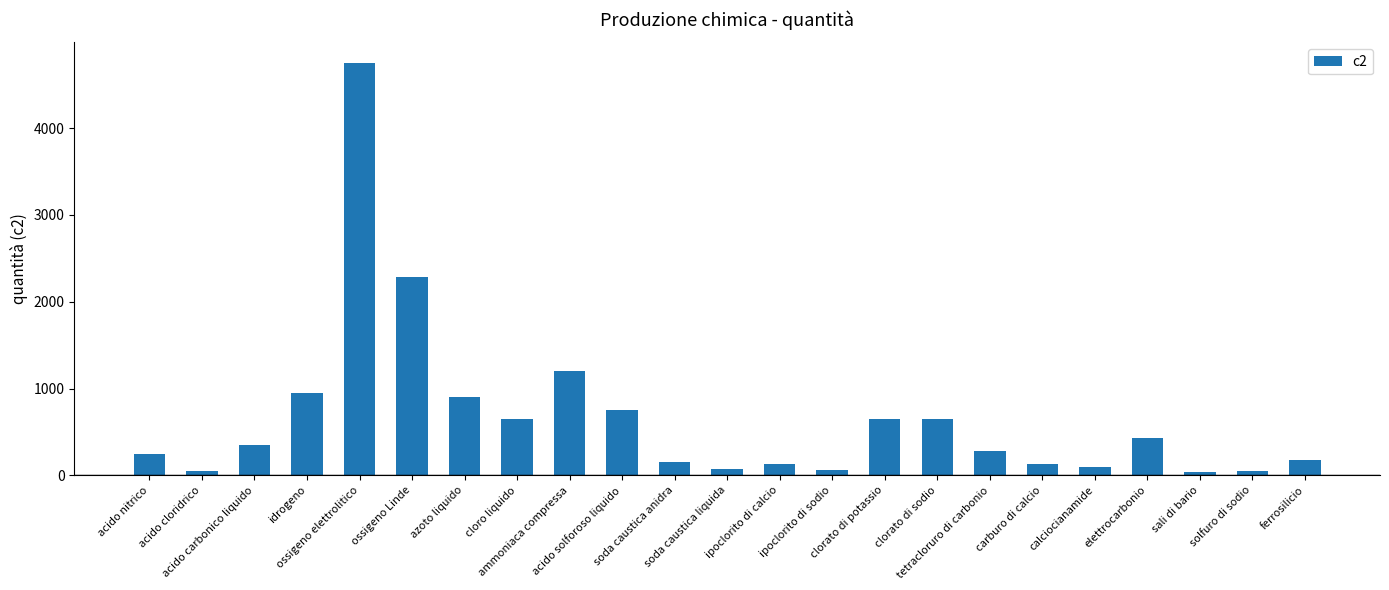

What is the ratio of the value at clorato di potassio to the value at carburo di calcio?

5.2